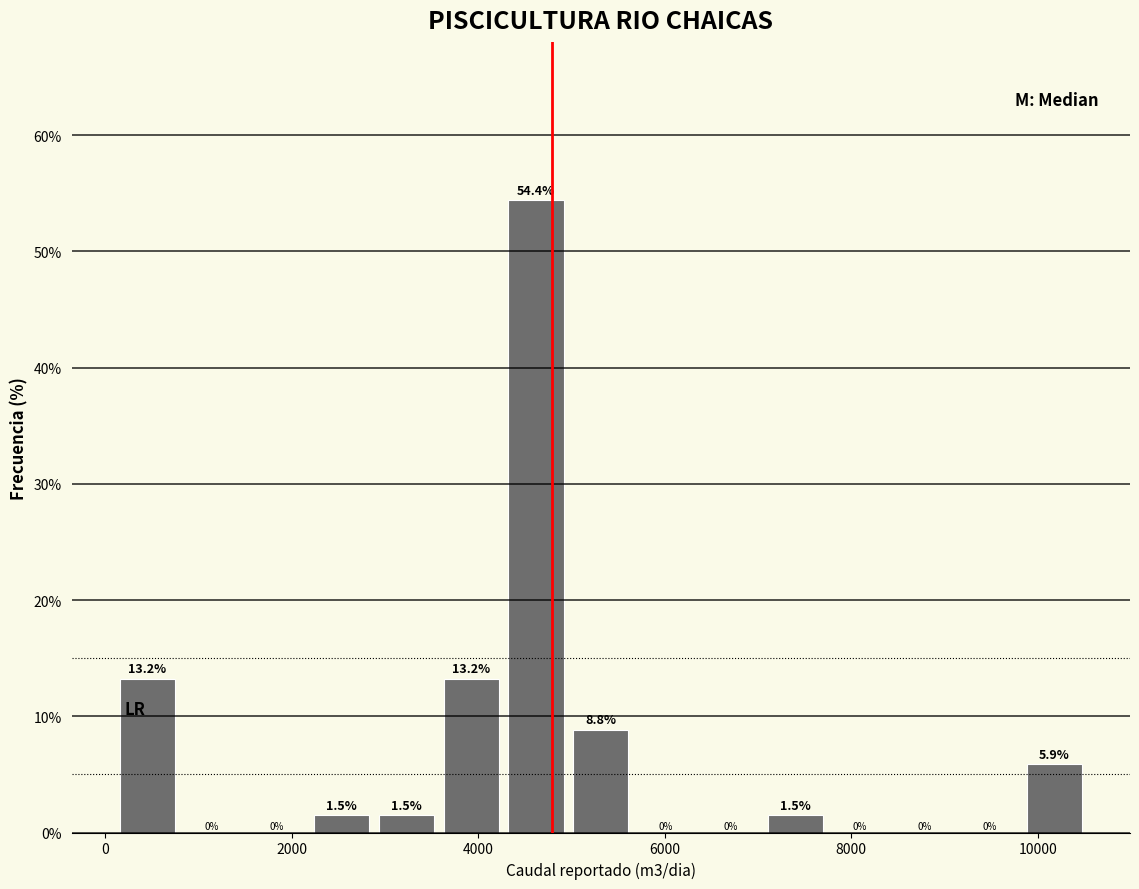

Around what value on the x-axis is the tallest bar? Give the approximate position of its centre, as read against the axis.

4600